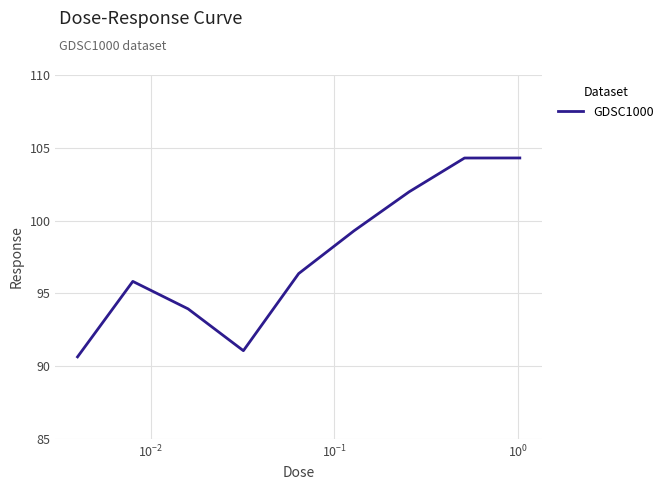

What is the greatest value displayed?

104.3